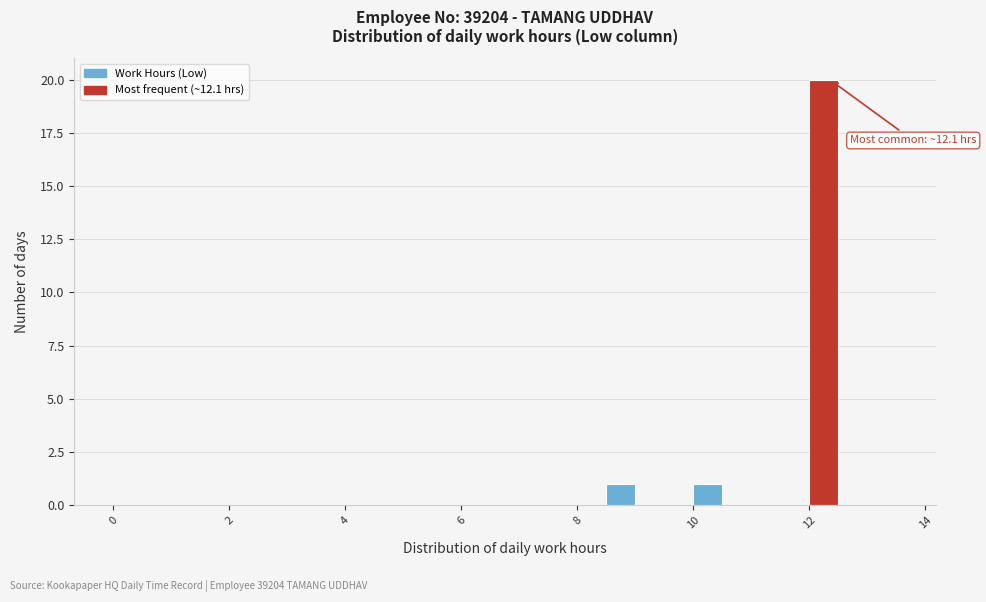

Read against the x-axis, roughly where is the centre of the tallest bar?

12.2